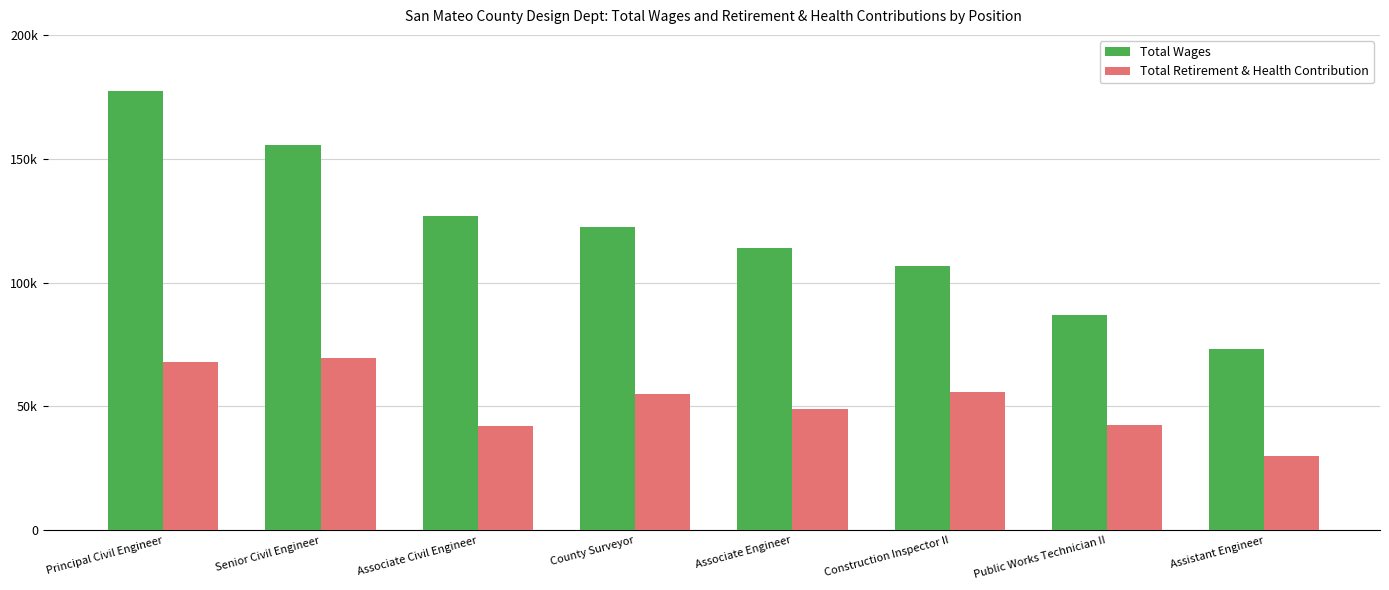

Between Principal Civil Engineer and Associate Civil Engineer, which is larger?

Principal Civil Engineer